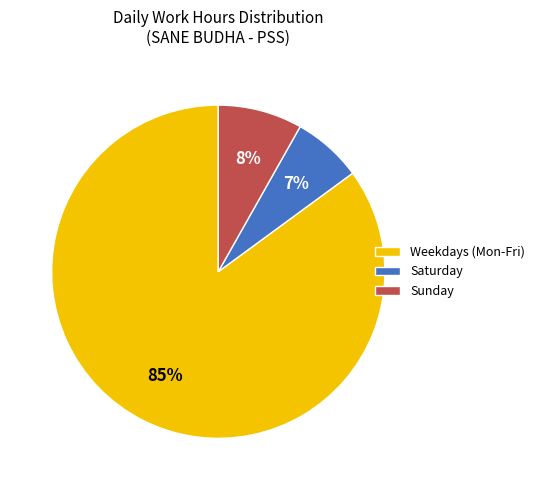

To the nearest percent, what portion does Sunday represent?

8%